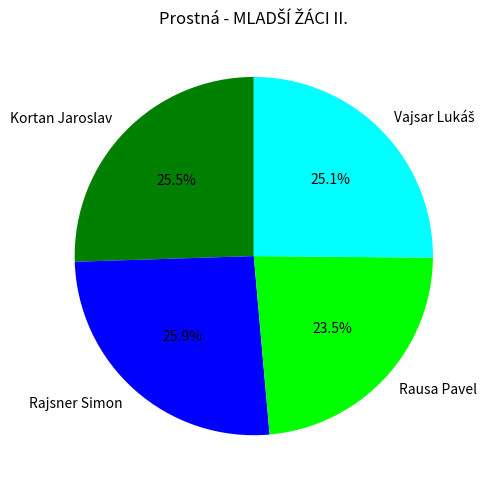

Do Rausa Pavel and Kortan Jaroslav together represent more than half of the pie?

No